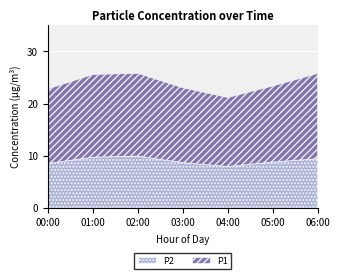

True or false: P2 and P1 intersect in this chart.

False